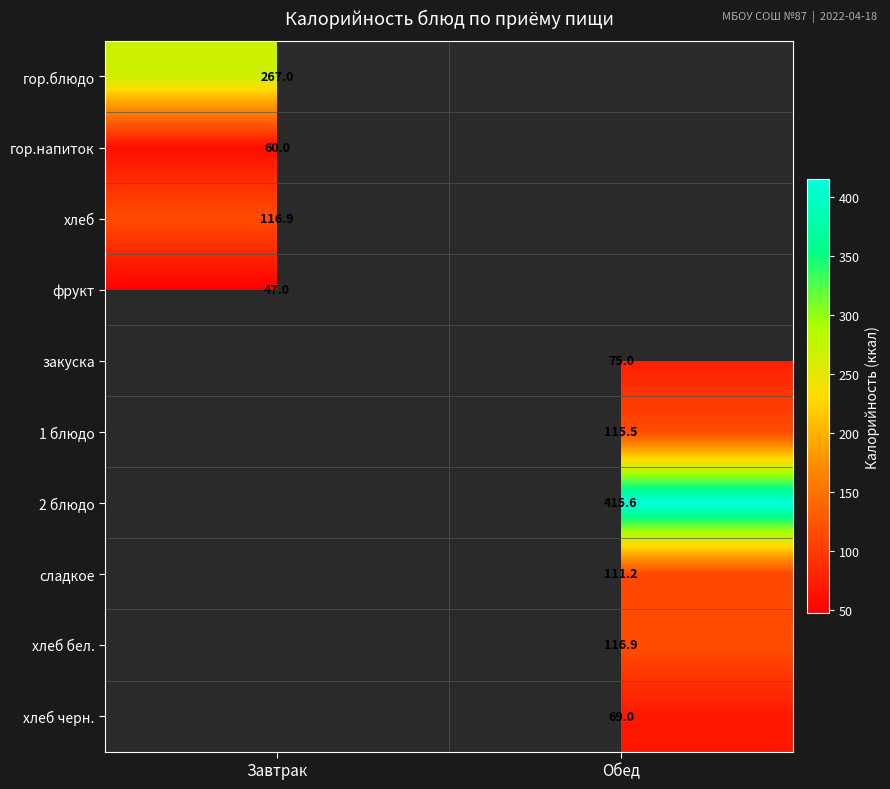

True or false: гор.блюдо has a value of 267.0 at Завтрак.

True